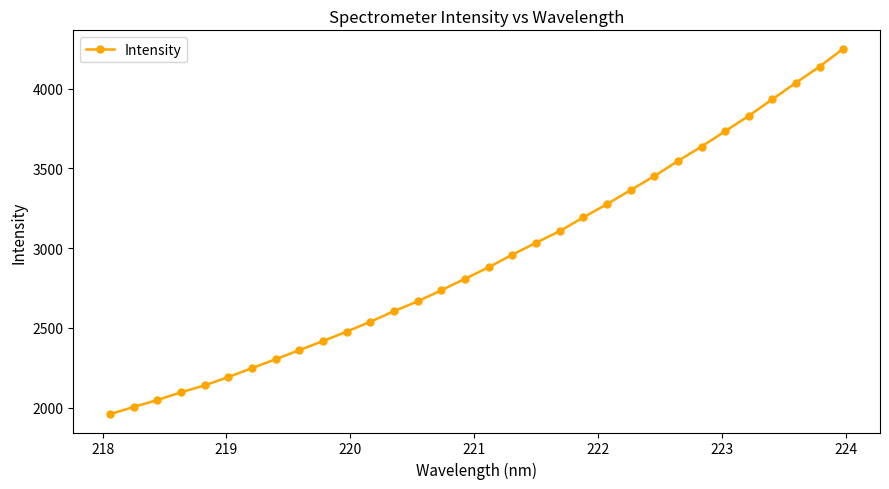

Count the number of values greater than 2880.

16